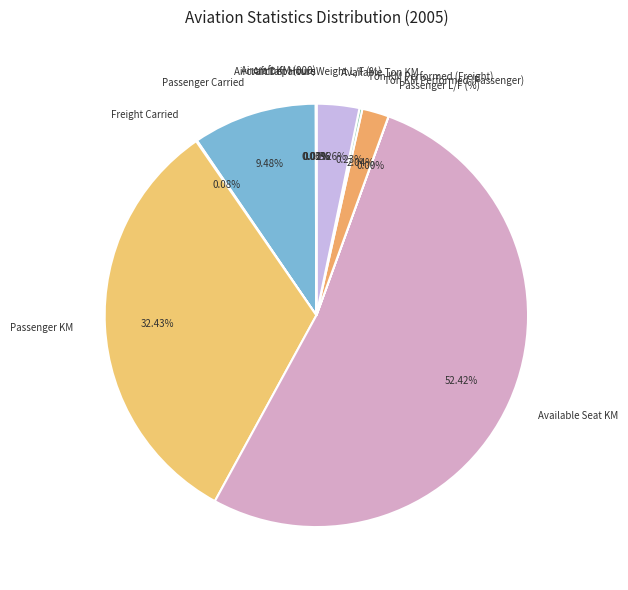

Which slice is the largest?

Available Seat KM